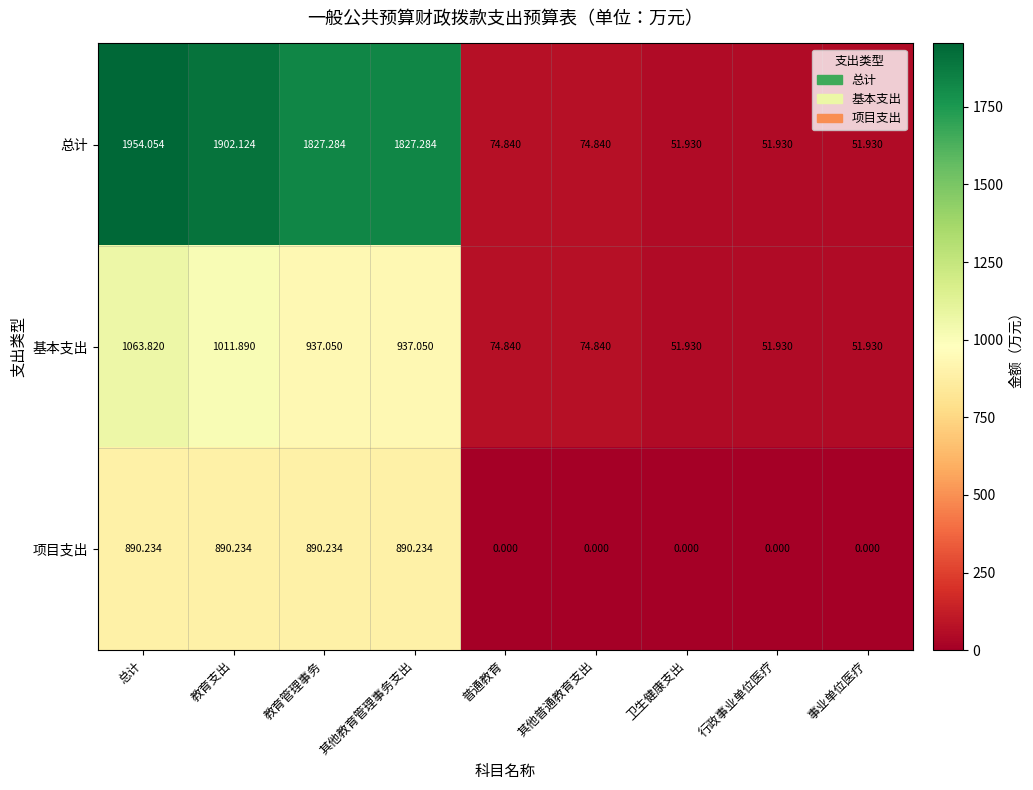

Between 其他教育管理事务支出 and 卫生健康支出, which series saw the biggest shift?

总计